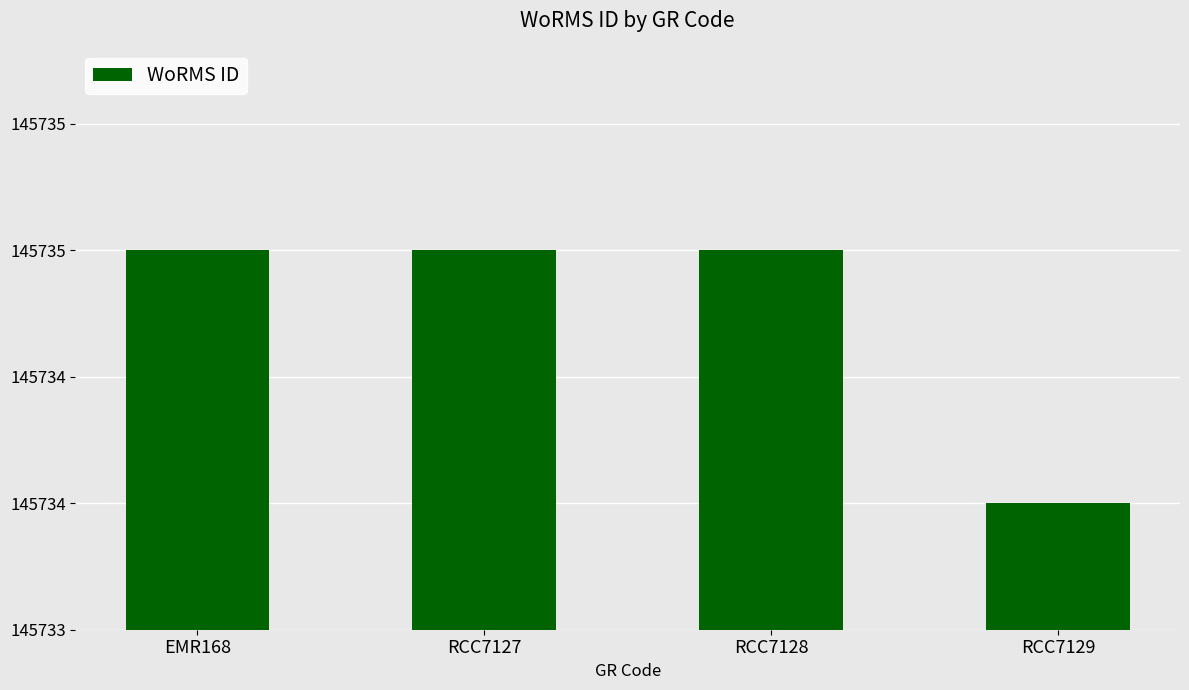

What is the label of the 4th bar from the left?

RCC7129